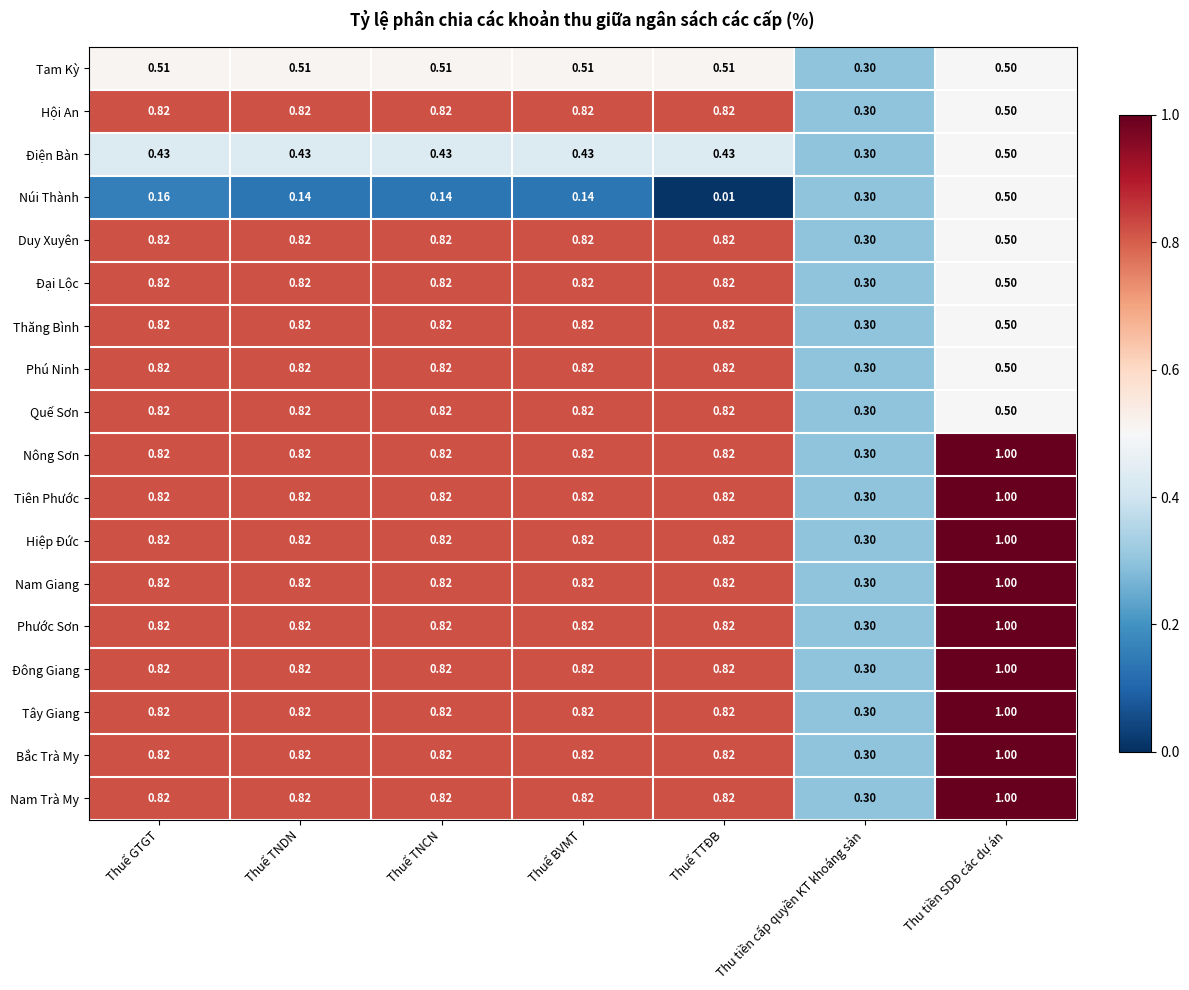

What is the total value across all series at Thuế BVMT?

13.4